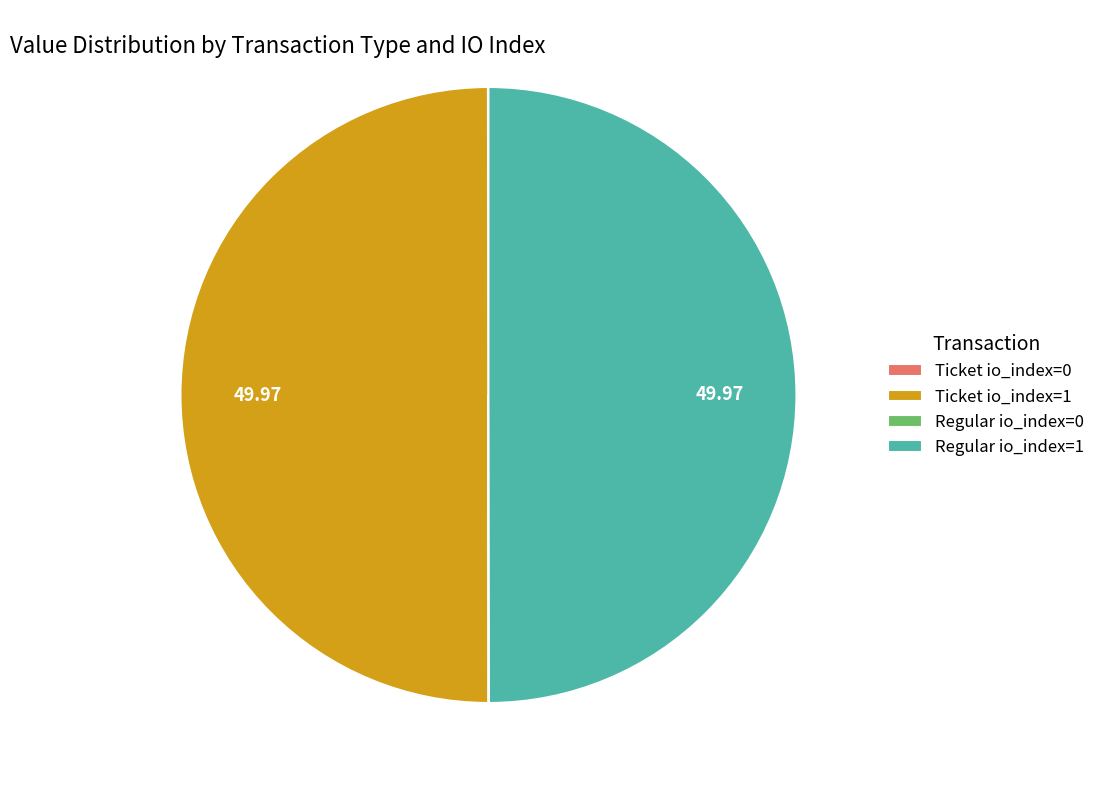

Rank the categories by value from lowest to highest.

Ticket io_index=0, Regular io_index=0, Ticket io_index=1, Regular io_index=1